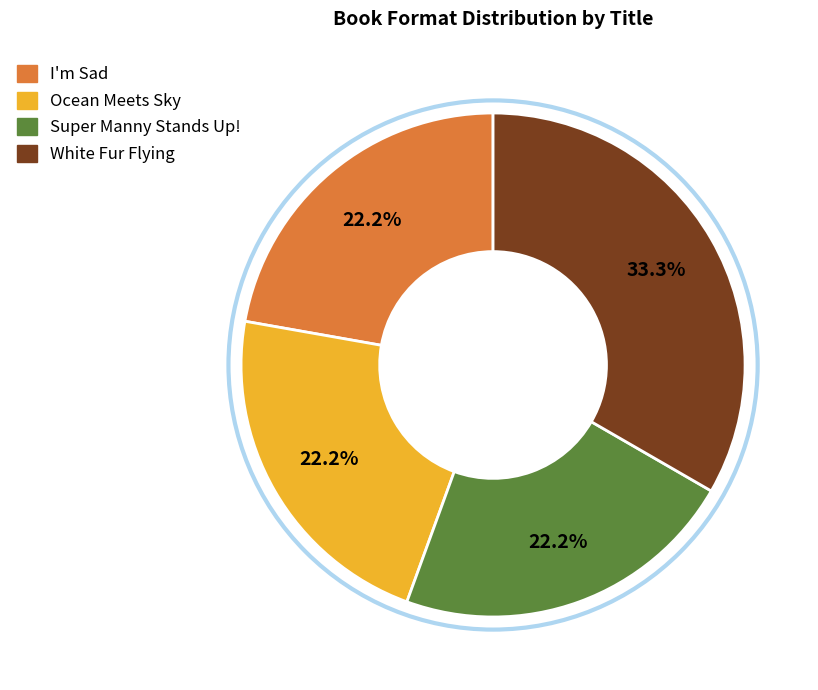

Which category has the biggest portion of the pie?

White Fur Flying